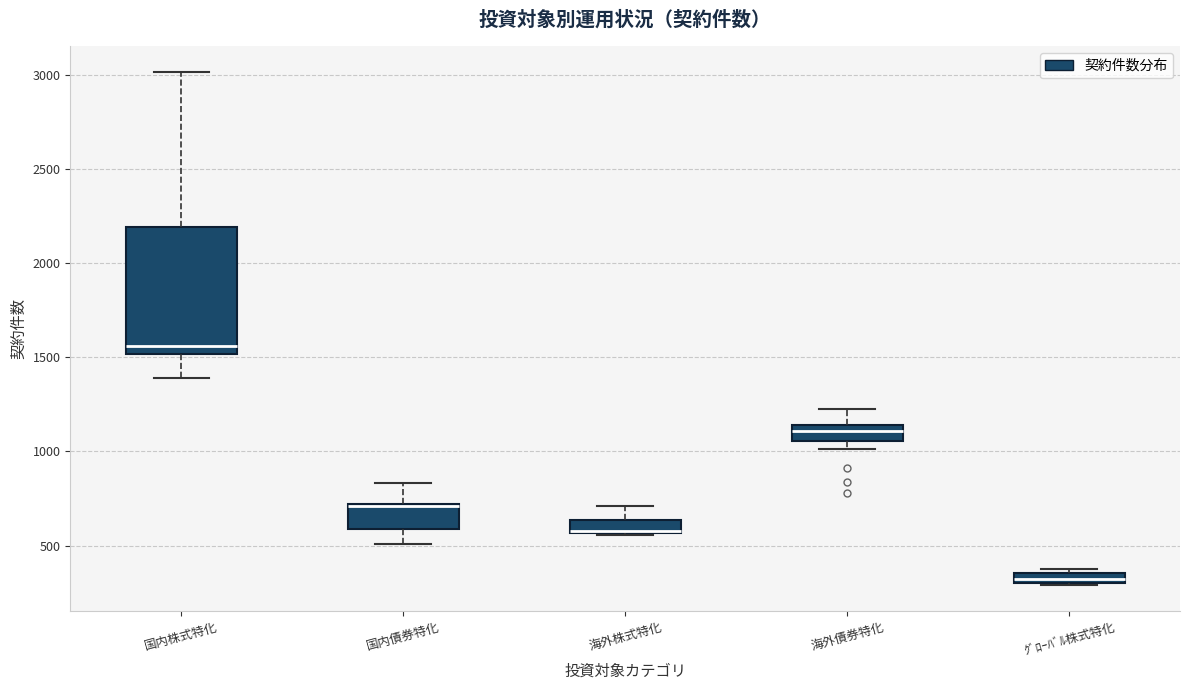

Comparing the boxes themselves (not the whiskers), which one is the tallest?

国内株式特化